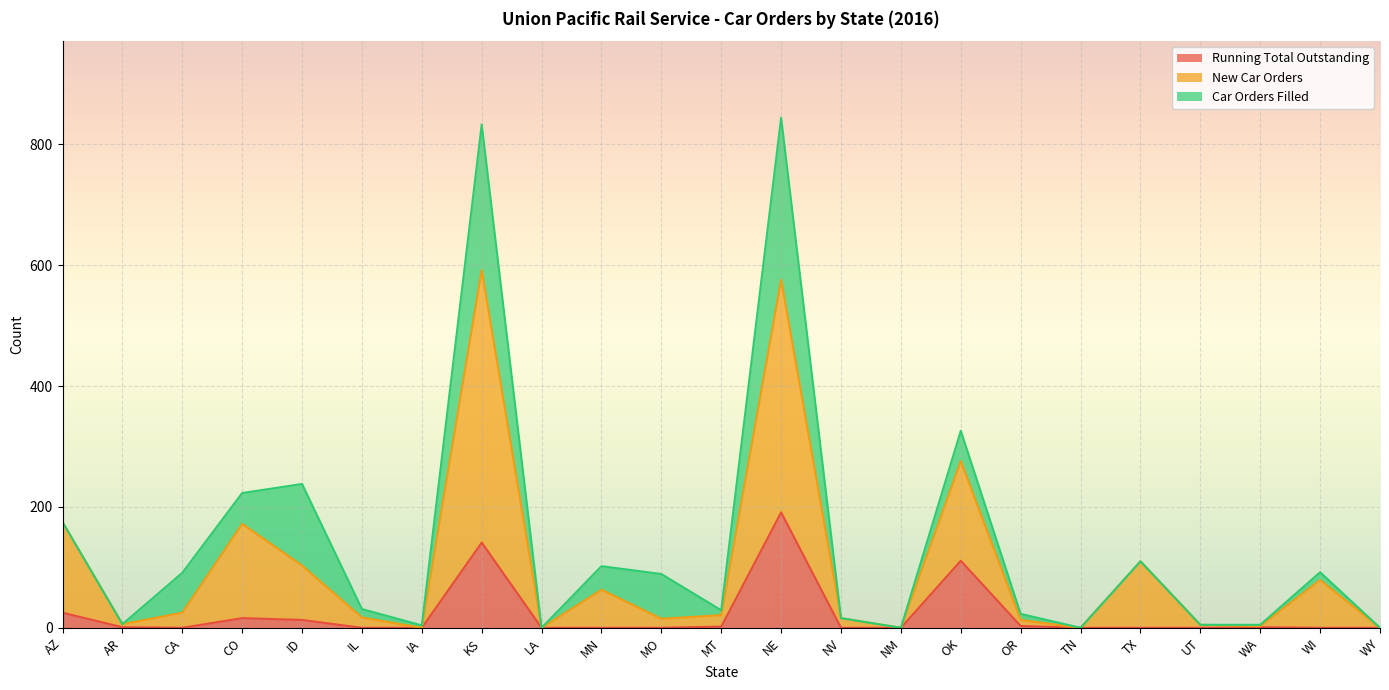

What is the highest value of the Running Total Outstanding series?

191